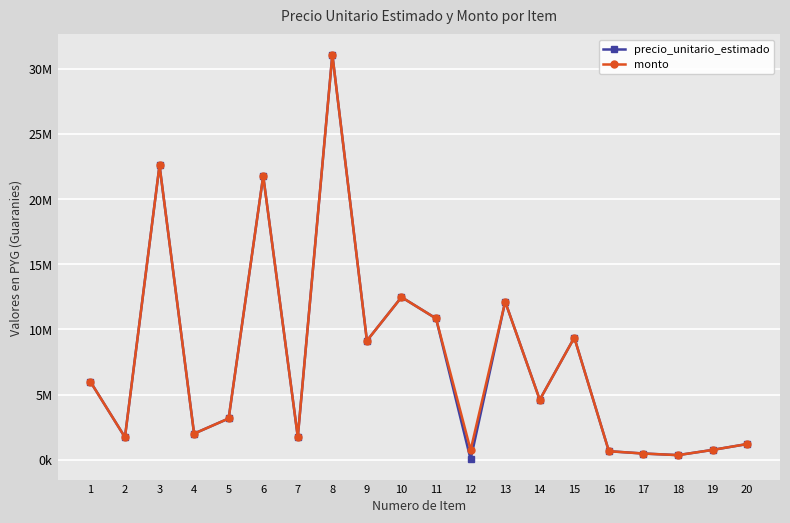

Is the value of precio_unitario_estimado at 16 greater than the value of monto at 18?

Yes